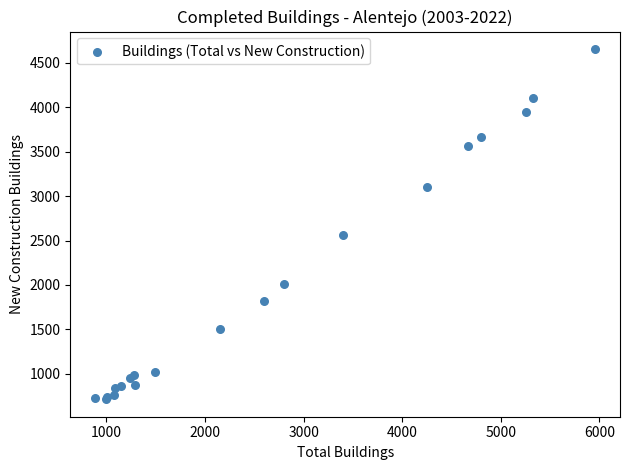

What Y value in the scatter plot is closest to 2685?

2563